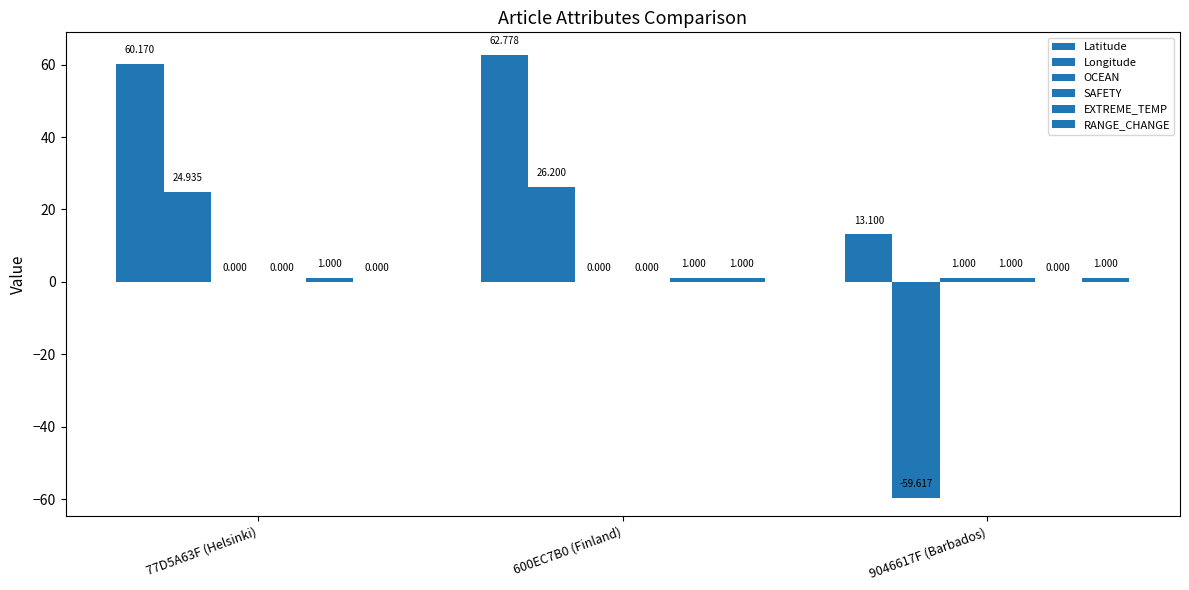

Does the chart contain stacked bars?

No